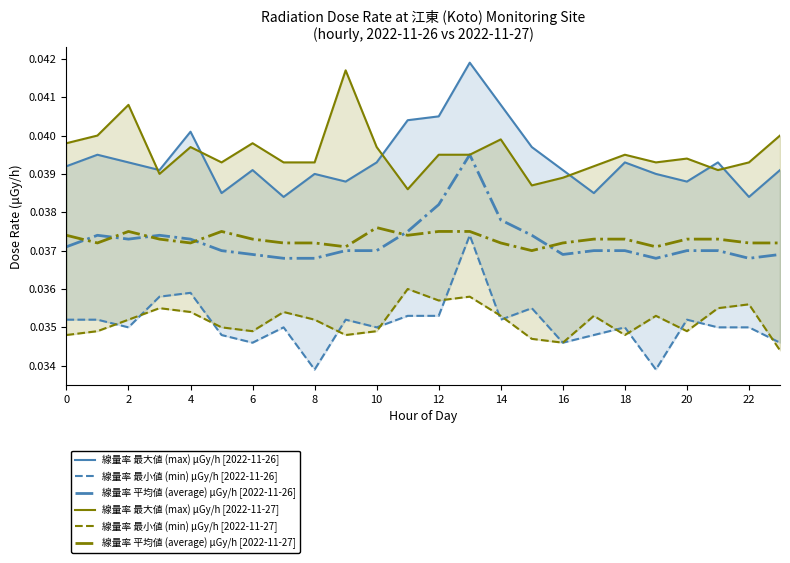

The value of 線量率 平均値 (average) μGy/h [2022-11-26] at 2 is 0.1. True or false?

False